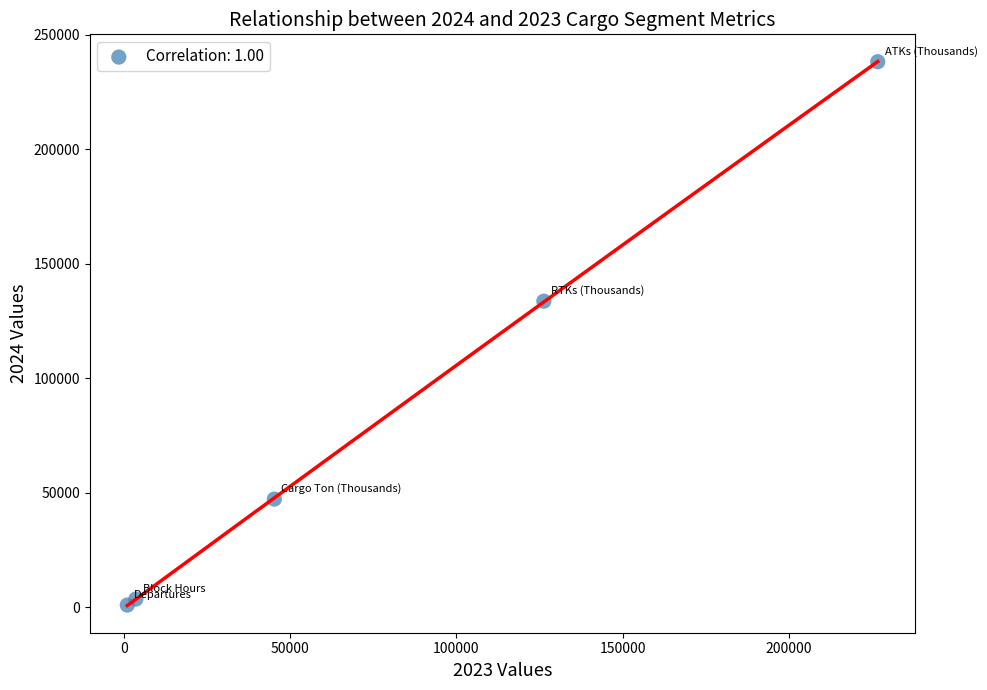

What is the range of X values (max minus min)?

225687